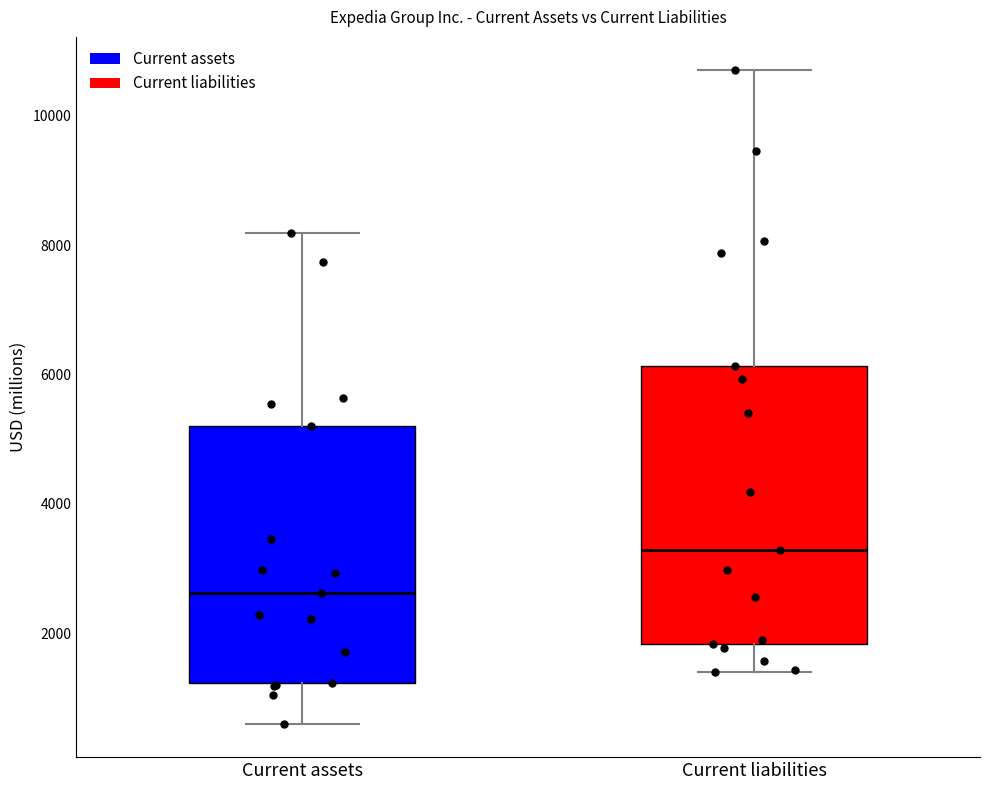

Where does the upper whisker of the box for Current assets end on the y-axis? The values are not printed on the chart, so give them approximately, as read against the axis.

8200